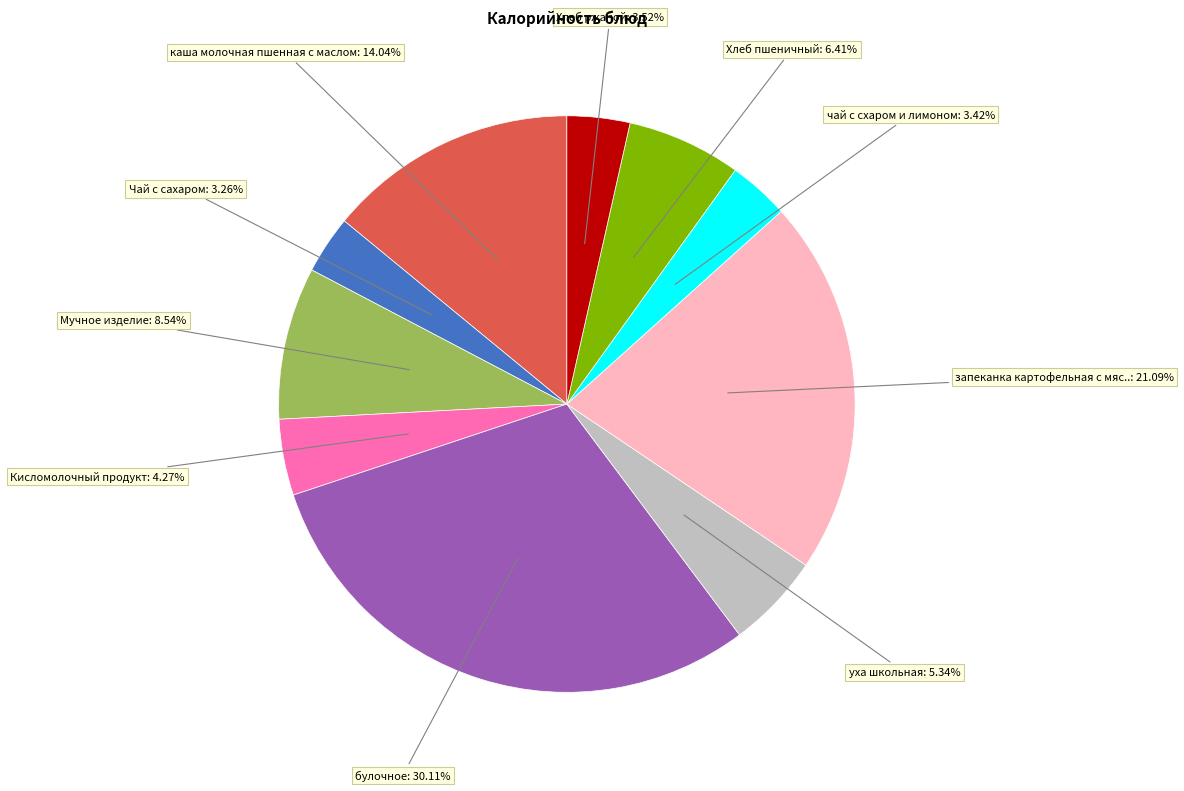

Does any single category account for the majority?

No